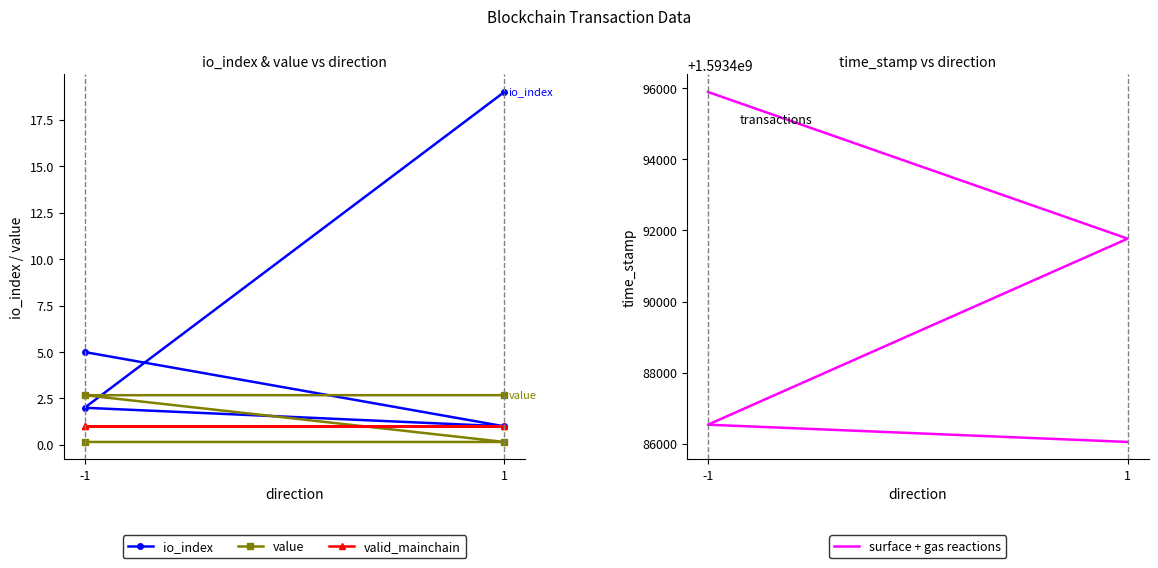

True or false: value and surface + gas reactions intersect in this chart.

False